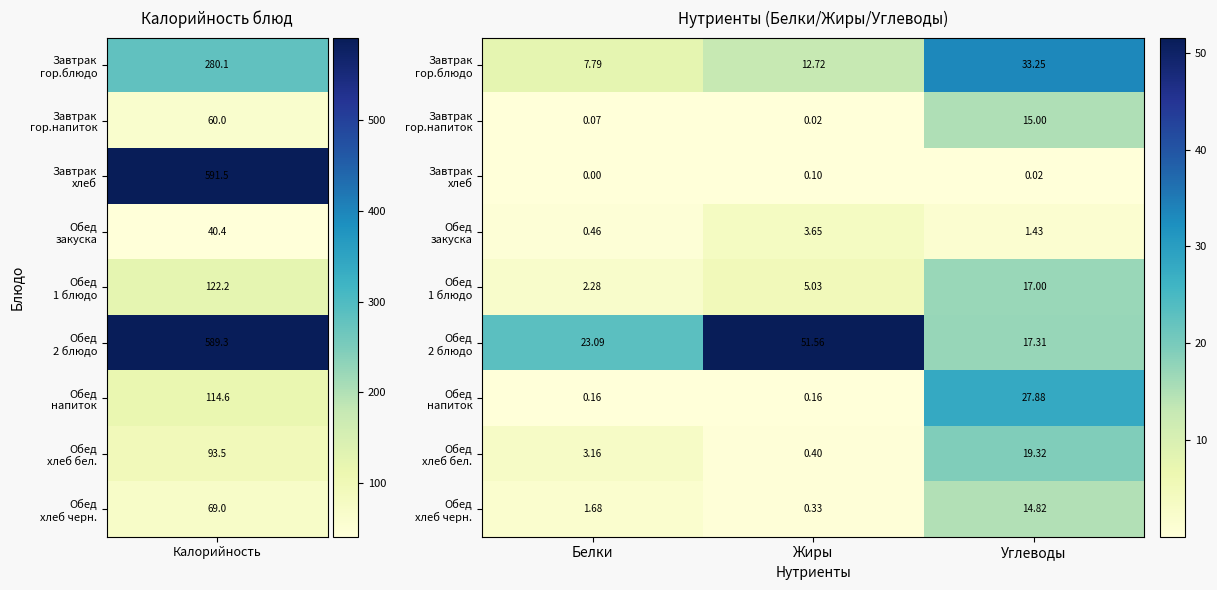

Which label corresponds to the largest value in the chart?

Жиры